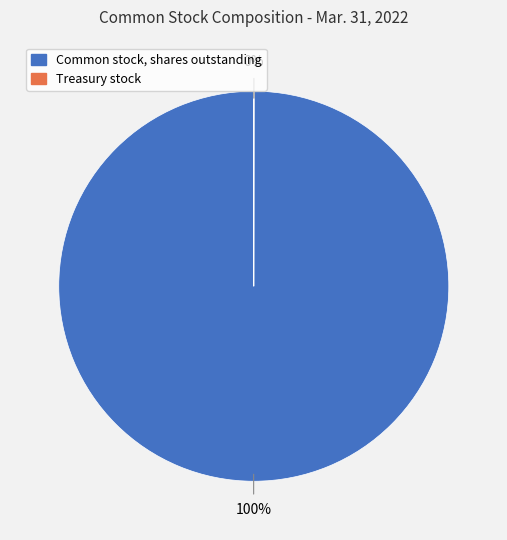

Does Common stock, shares outstanding represent more than half of the total?

Yes